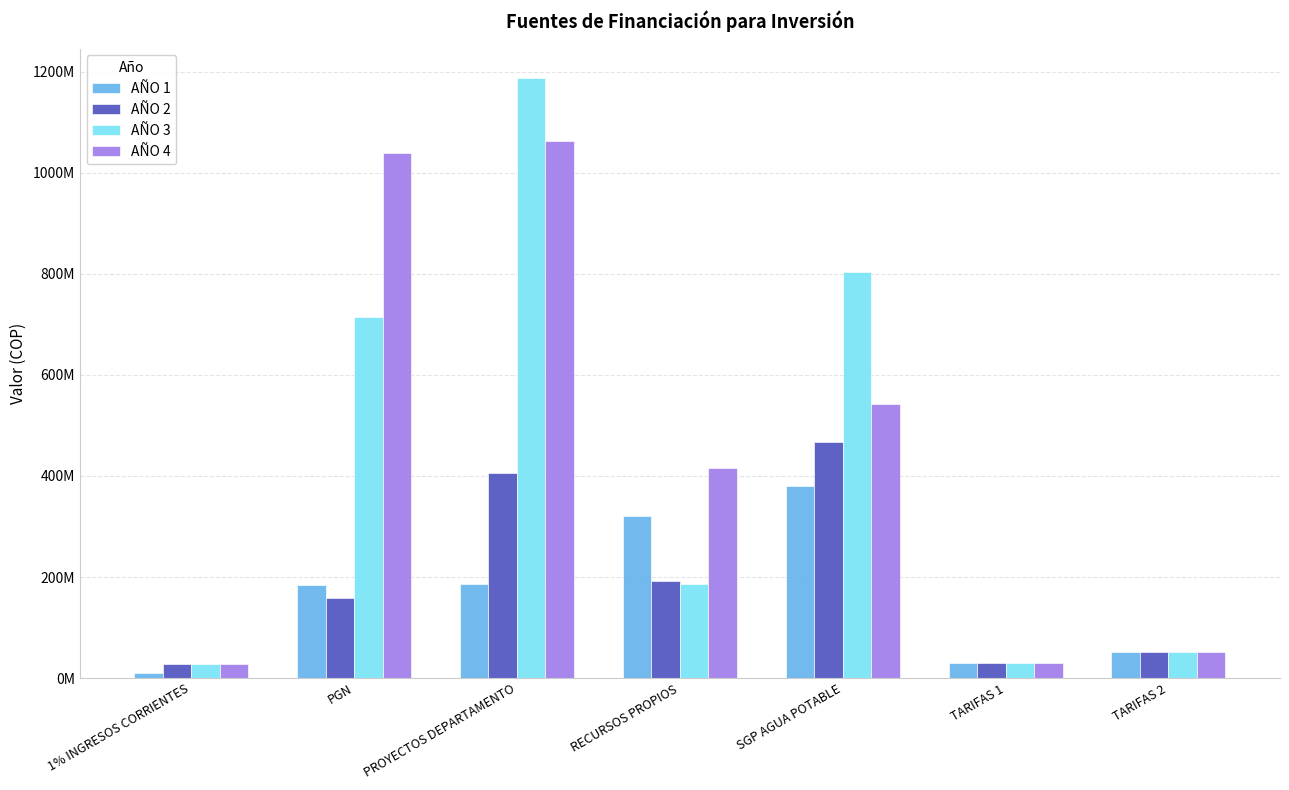

Does the chart contain any negative values?

No